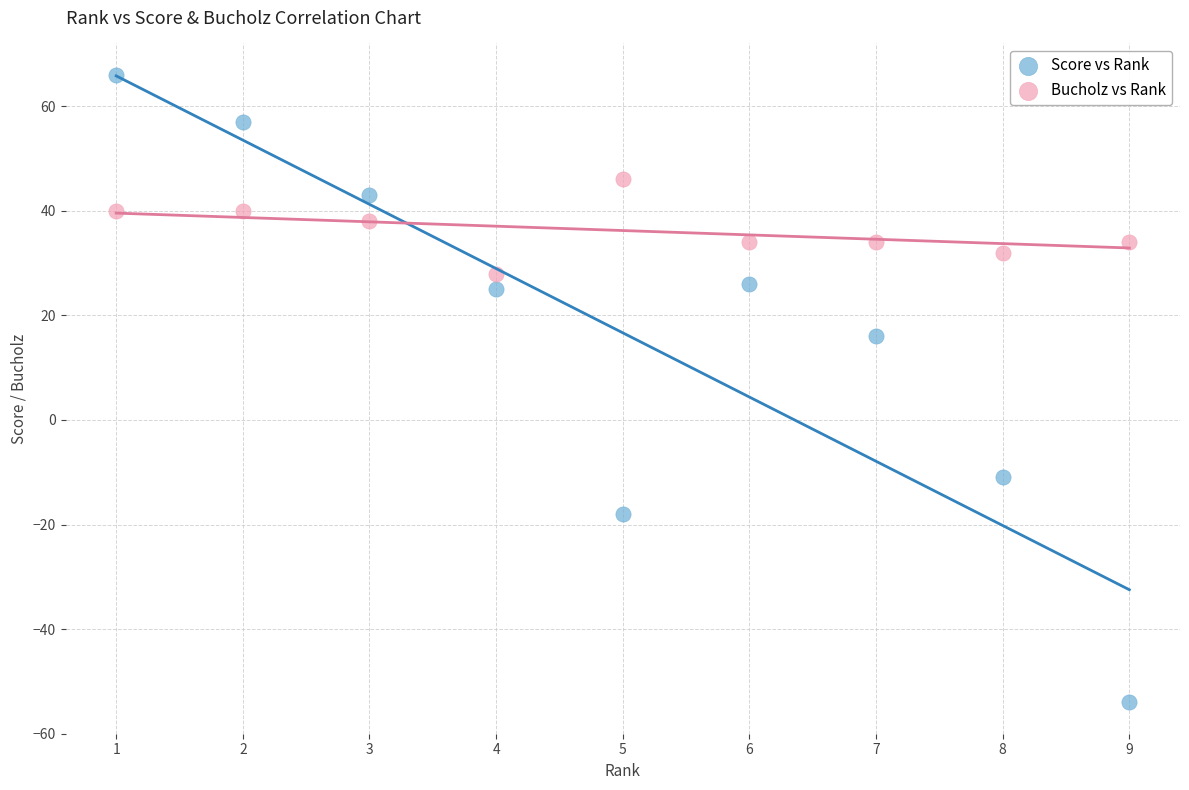

Across all data points, what is the range of Y values (max minus min)?

120